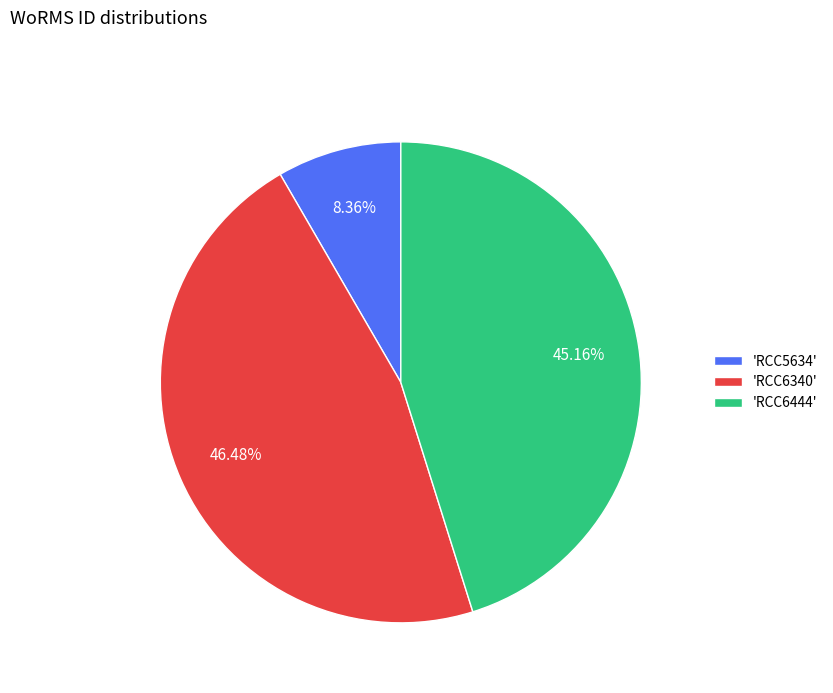

Is the sum of 'RCC6340' and 'RCC5634' greater than half?

Yes